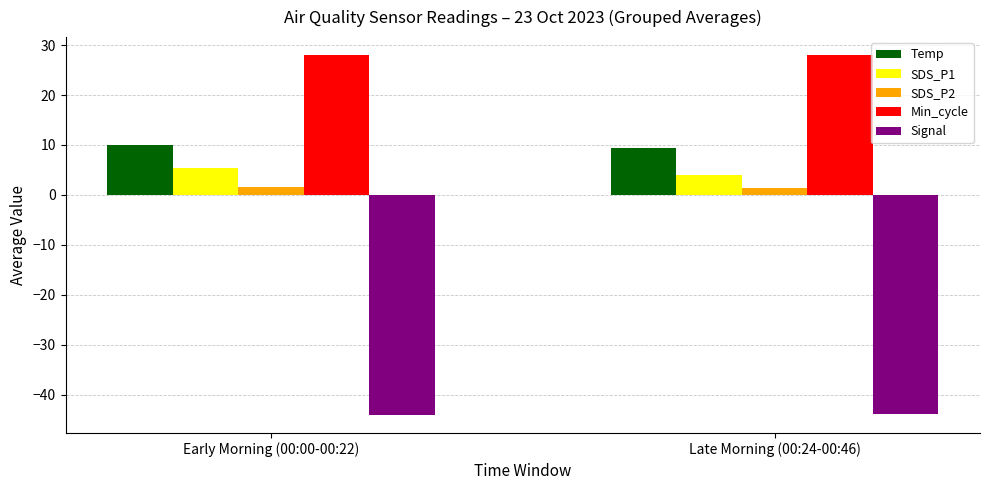

What is the total value across all series at Late Morning (00:24-00:46)?

-1.2